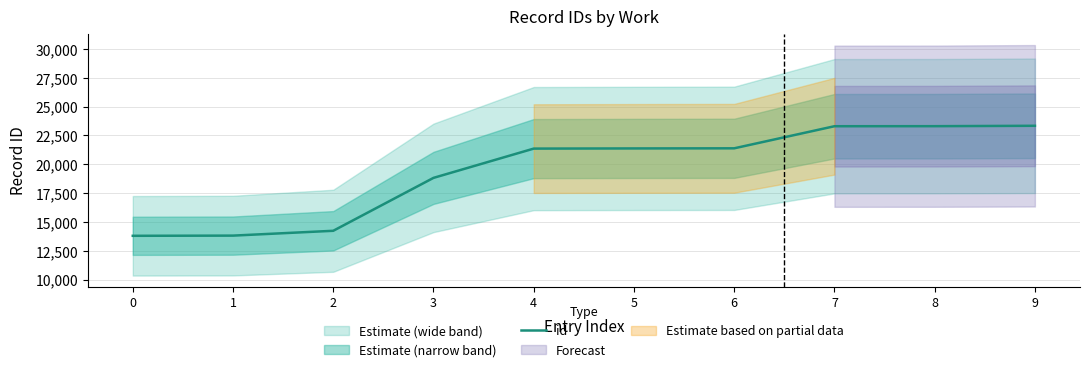

What is the sum of all values?

194675